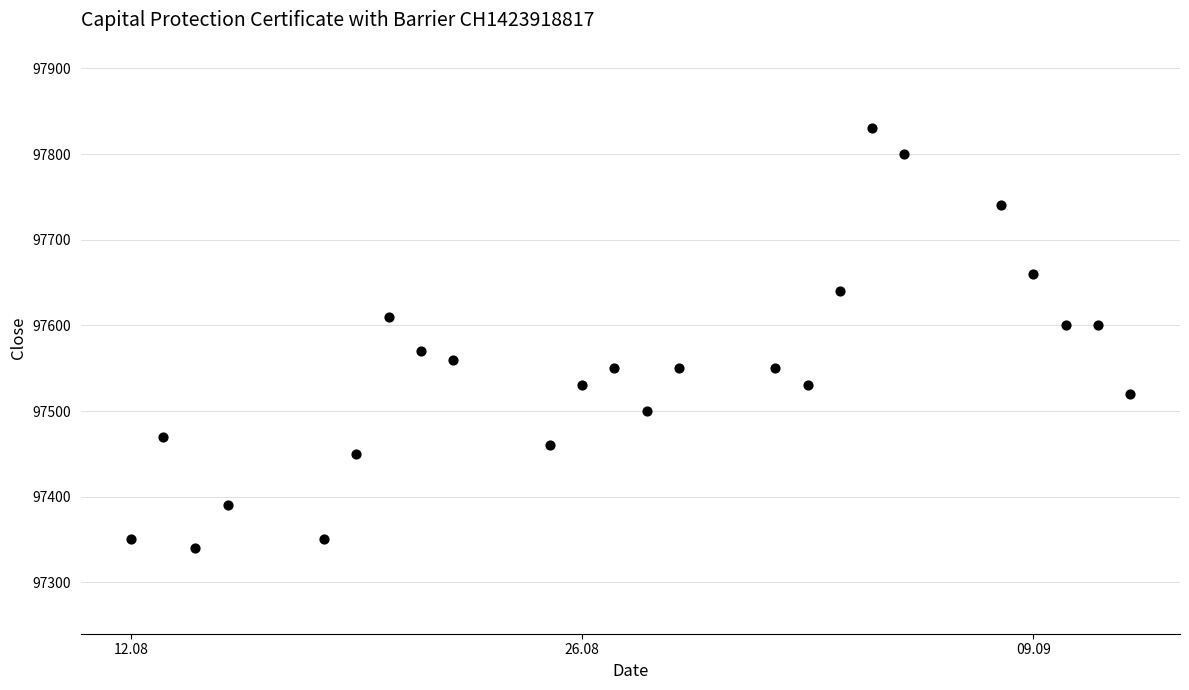

What is the range of Y values (max minus min)?

490